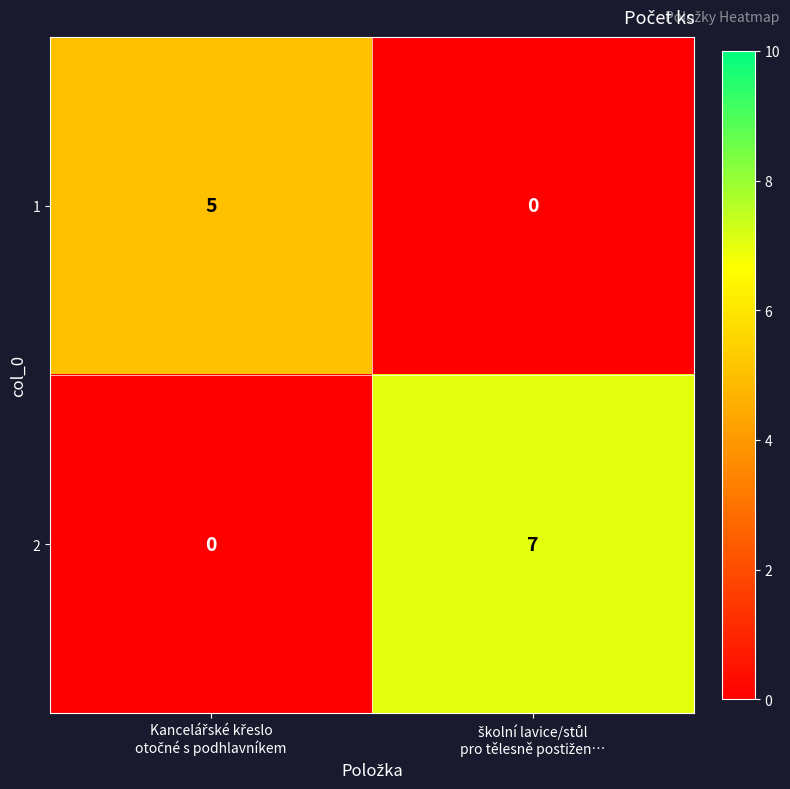

Rank the series by their maximum value, from lowest to highest.

1, 2